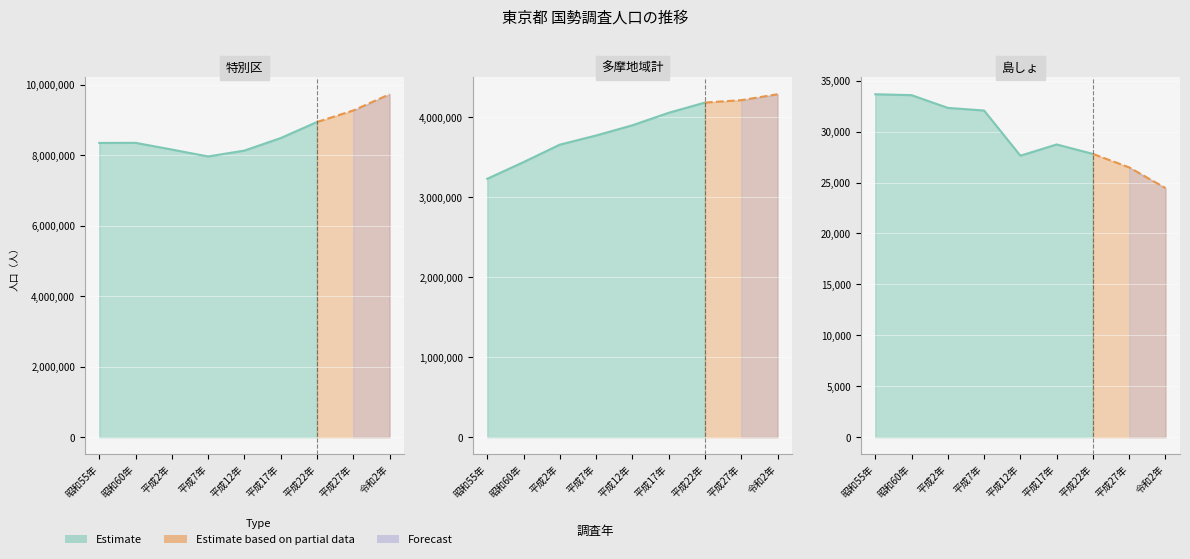

The value of 多摩地域計 at 平成12年 is 3901773. True or false?

True